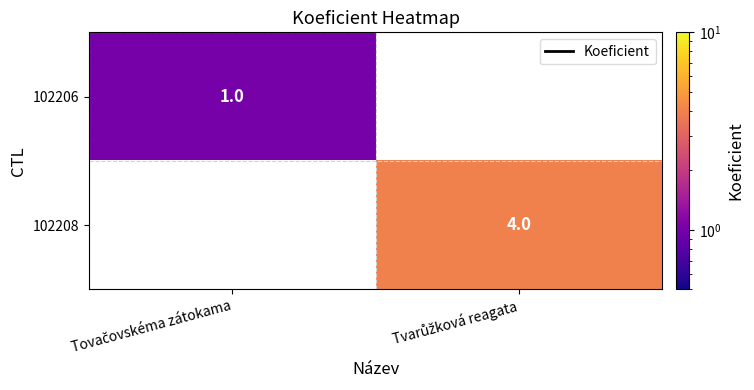

The 102206 series shows 1.7 at Tovačovskéma zátokama. True or false?

False